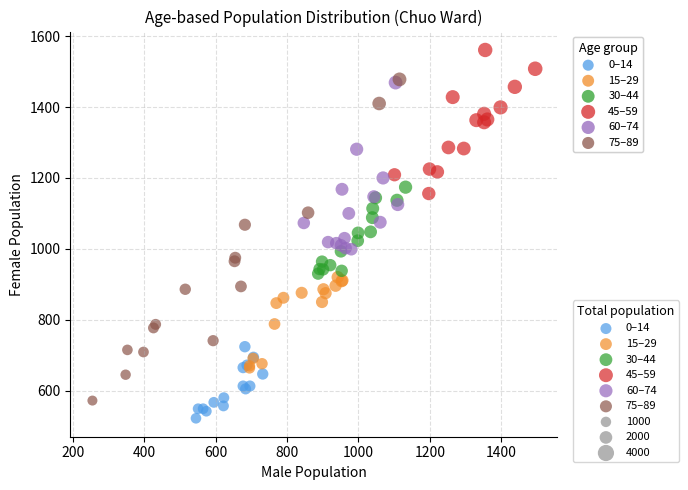

Which series contains the highest Y value?

45–59